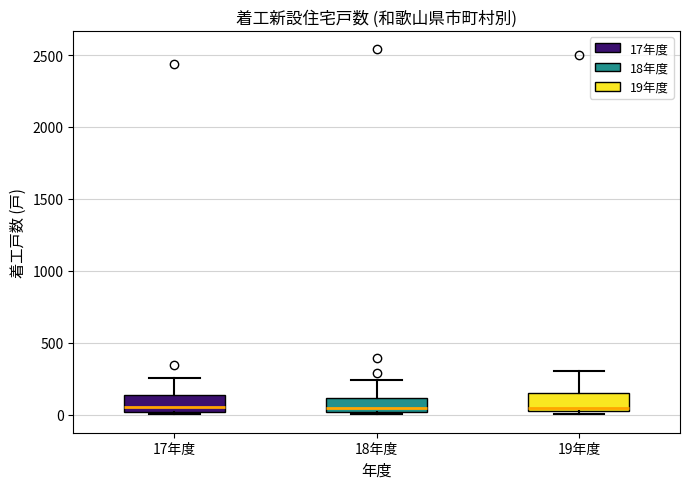

Reading left to right, transcribe this box plot: for each box, give where its median line is, the range the box spans, and where its two whiskers end, as read against the y-axis. The values are not printed on the chart, so give them approximately, as read against the axis.

17年度: median 50, box 0 to 150, whiskers 0 to 250
18年度: median 50, box 0 to 100, whiskers 0 (just below the box's lower edge) to 250
19年度: median 50, box 0 to 150, whiskers 0 (just below the box's lower edge) to 300